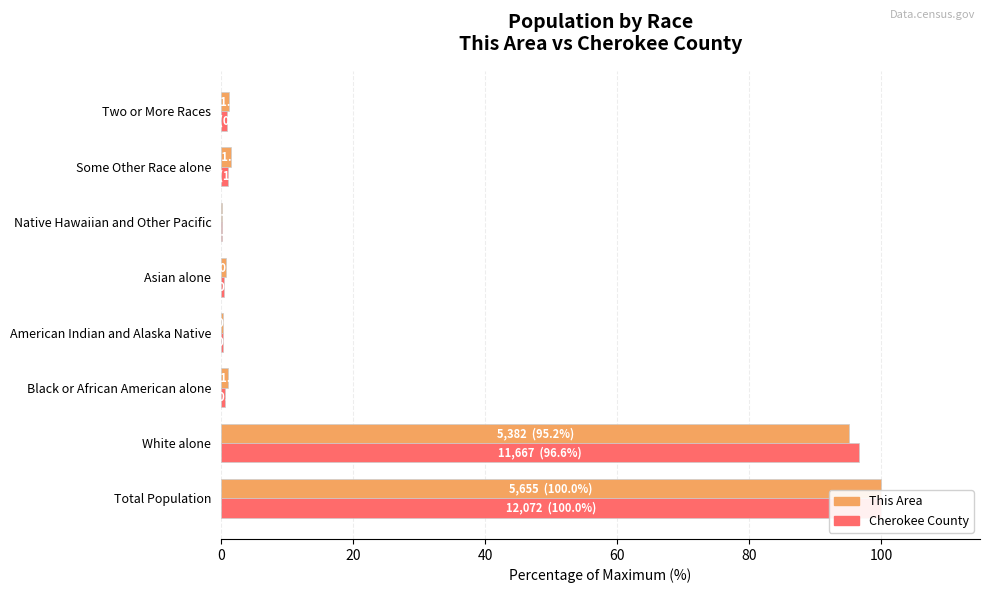

What value does the This Area series have at Black or African American alone?

1.0